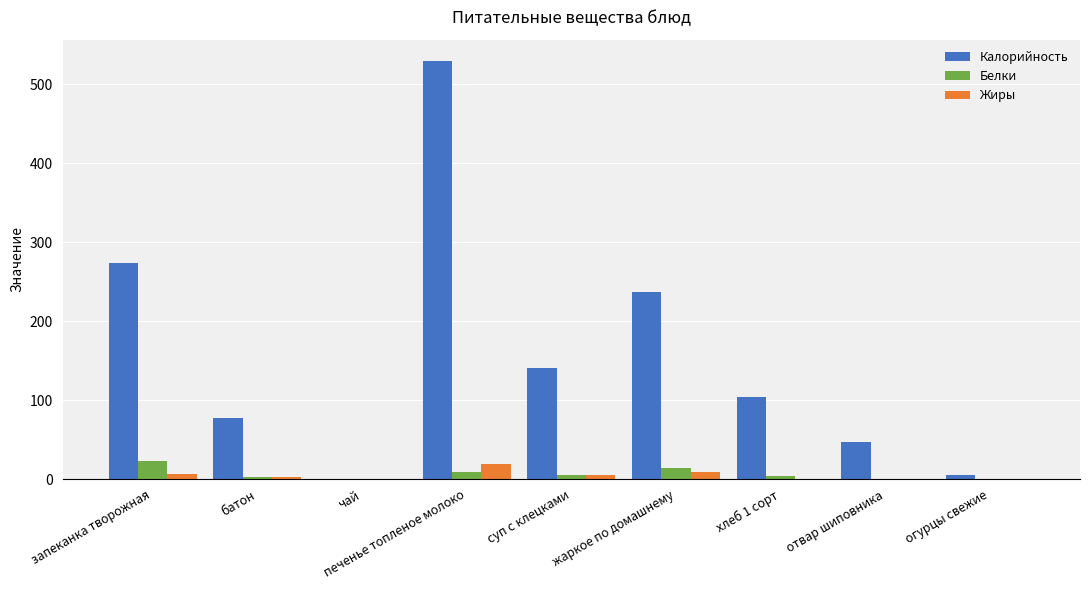

How many groups of bars are there?

9